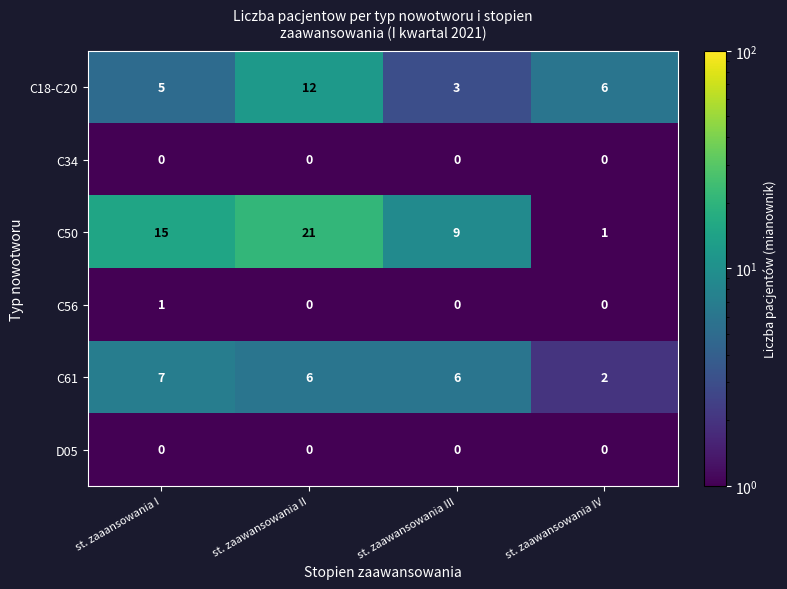

Count the number of data series in this chart.

6